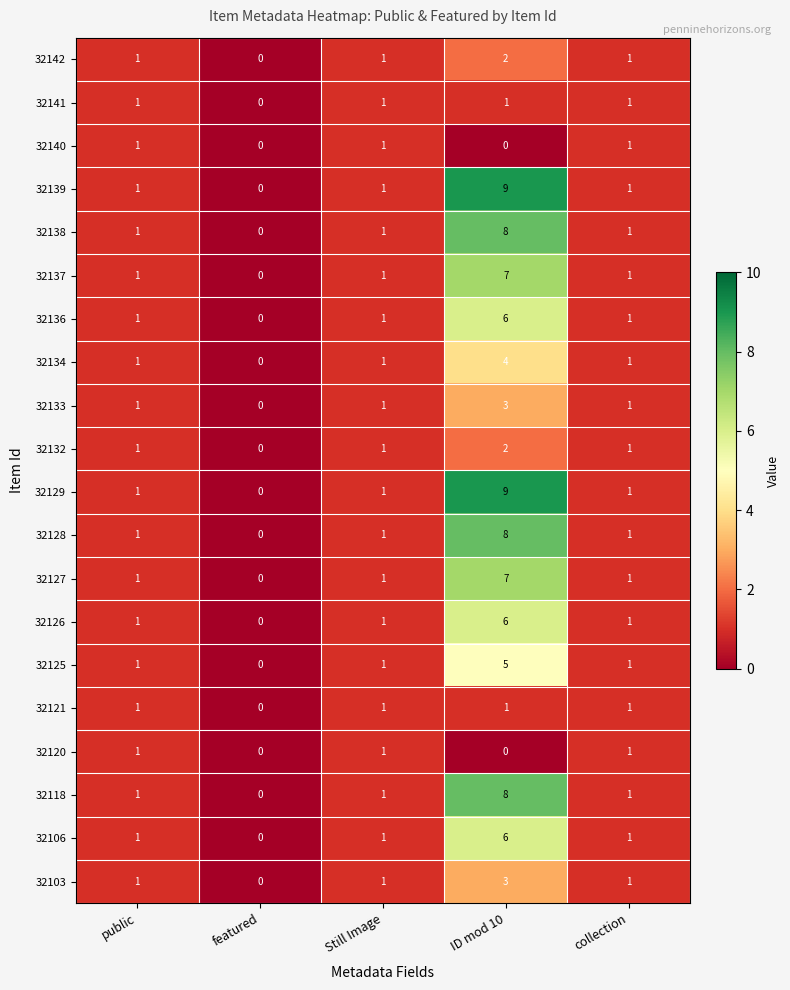

What is the highest value of the 32137 series?

7